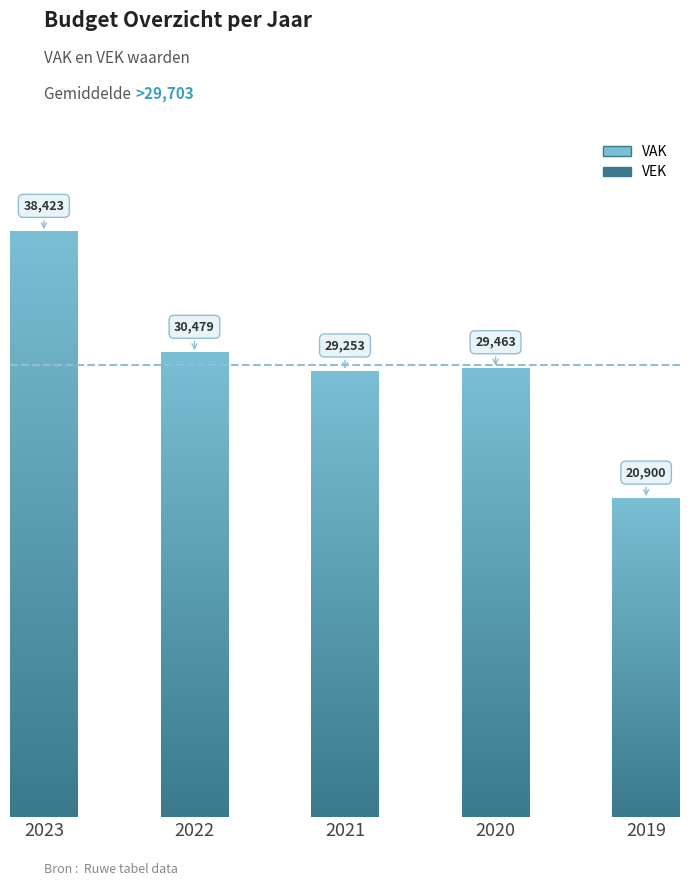

At which label is VAK closest to 29661?

2020